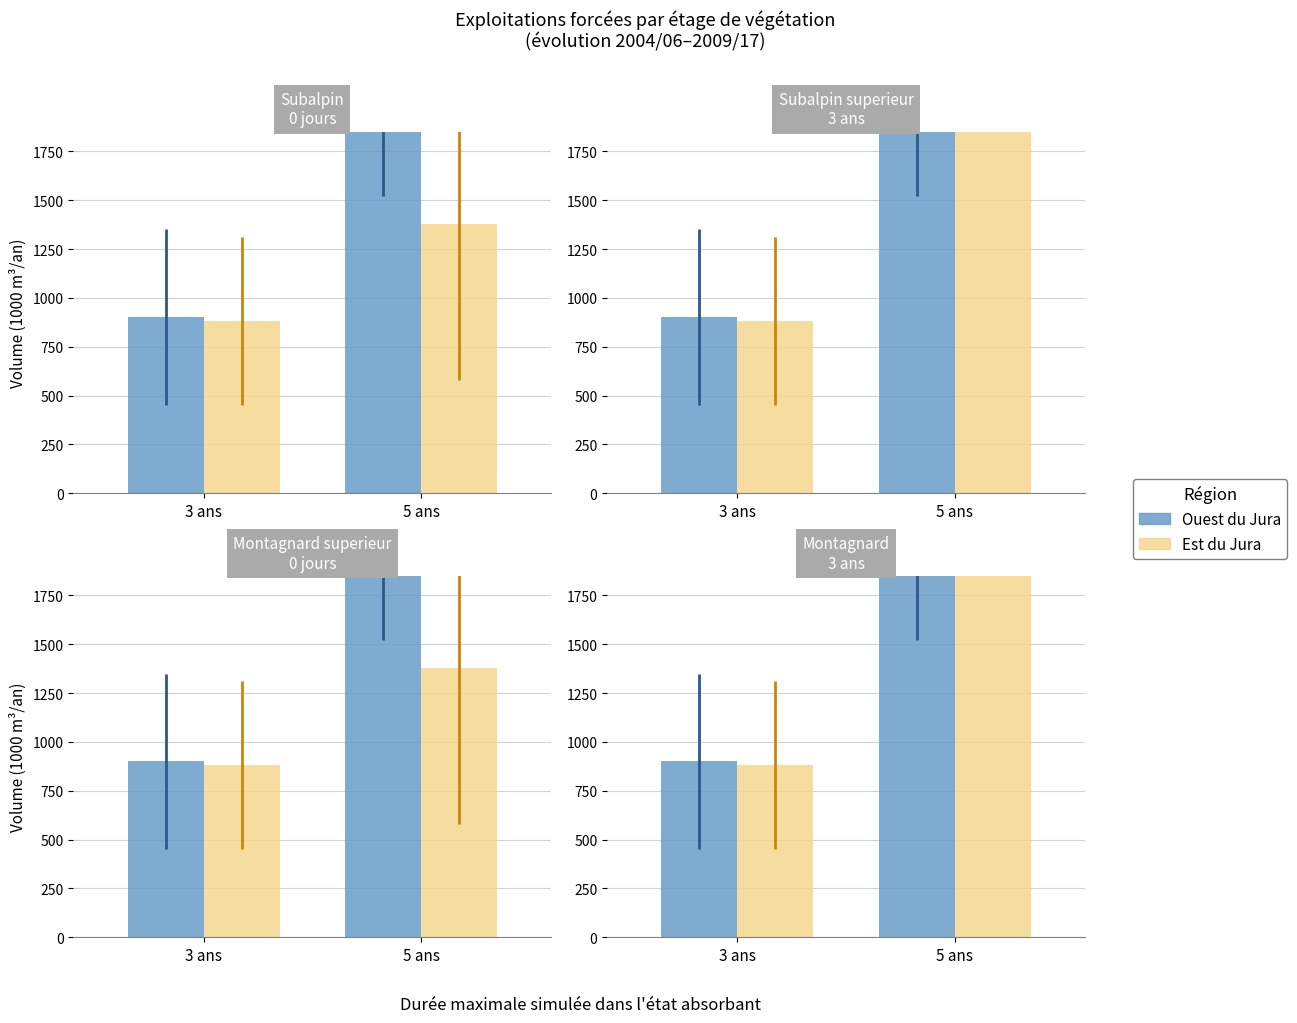

Is the value of Ouest (série 1) at 5 ans greater than the value of Est (série 2) at 3 ans?

Yes